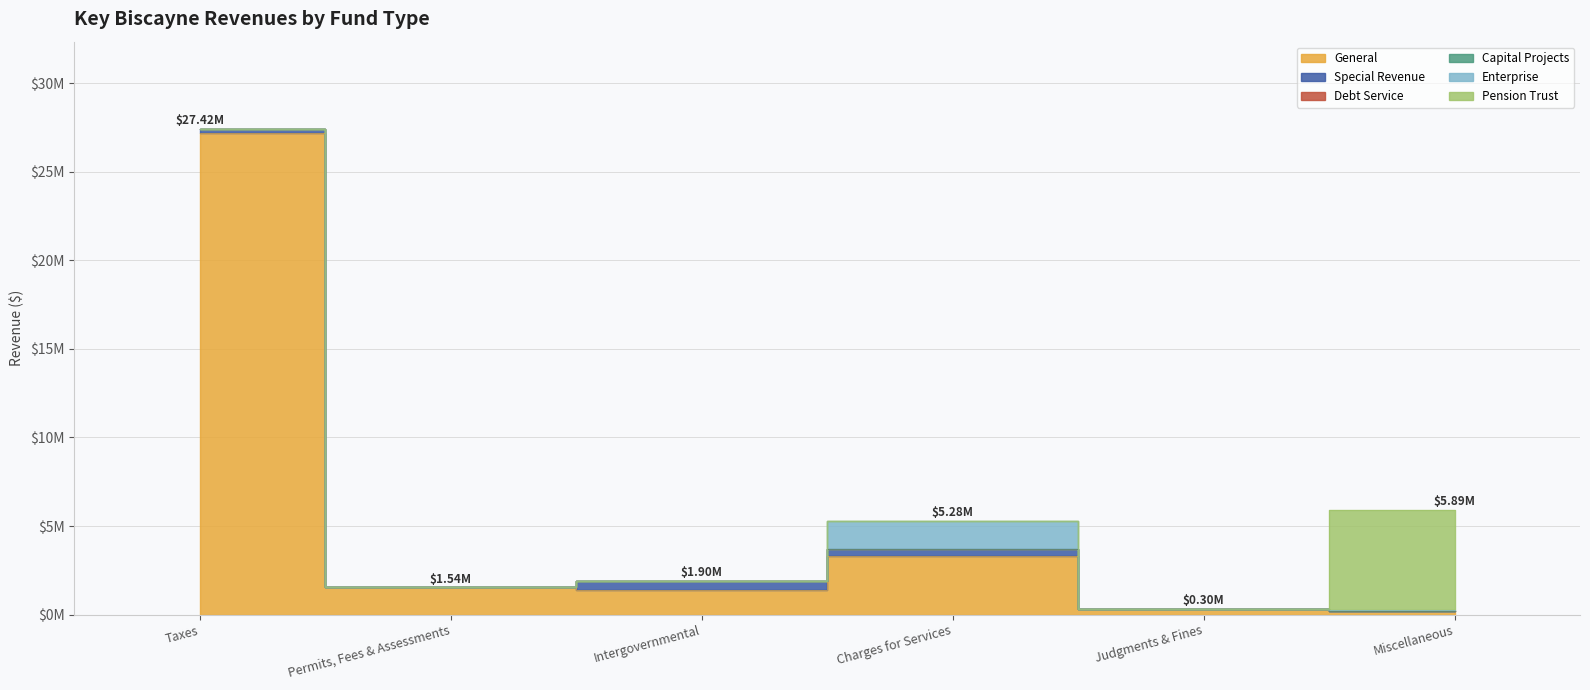

Is the value of Pension Trust at Miscellaneous greater than the value of General at Taxes?

No